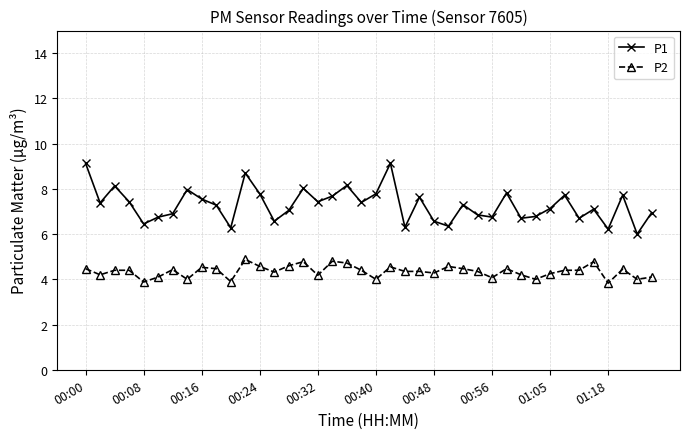

How many data points does each series have?

40